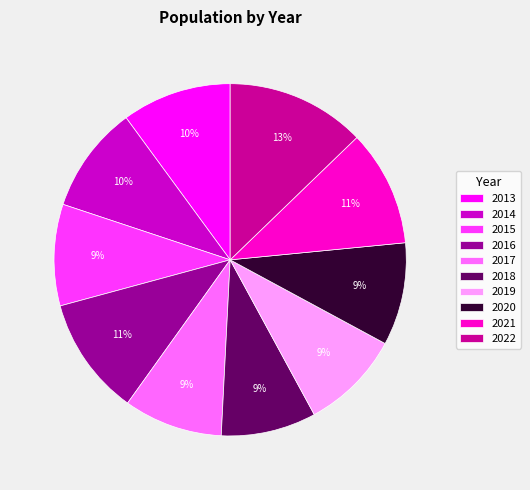

Do 2021 and 2017 together represent more than half of the pie?

No